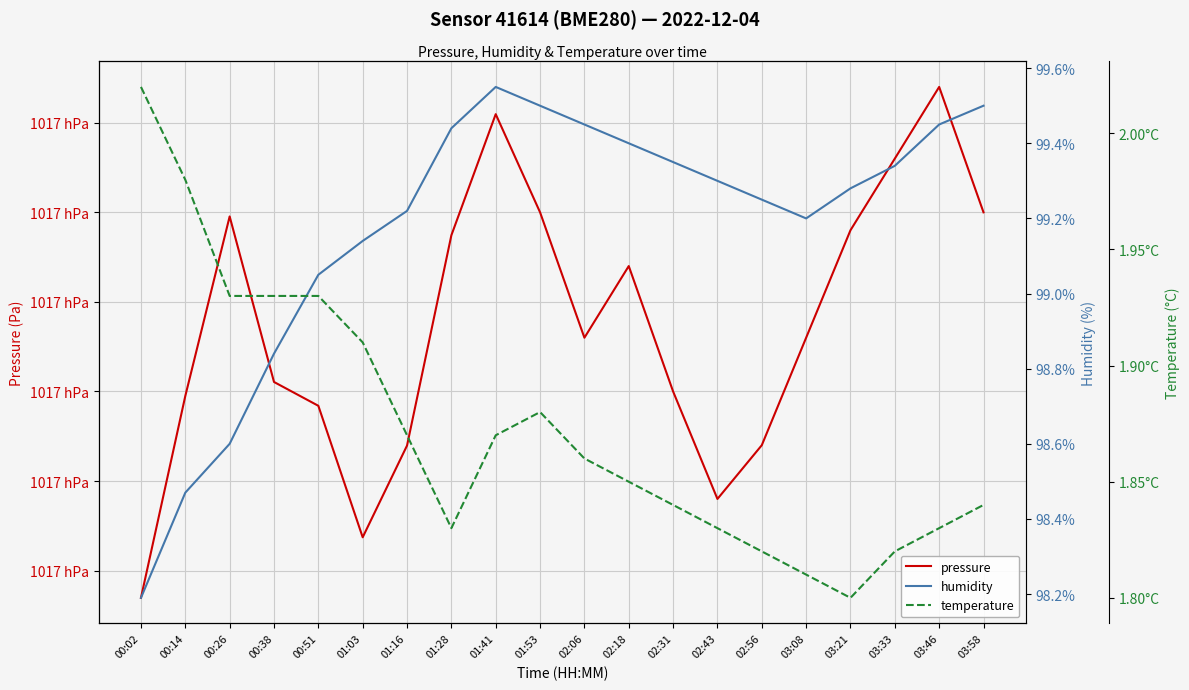

What are all the series names shown in the legend?

pressure, humidity, temperature